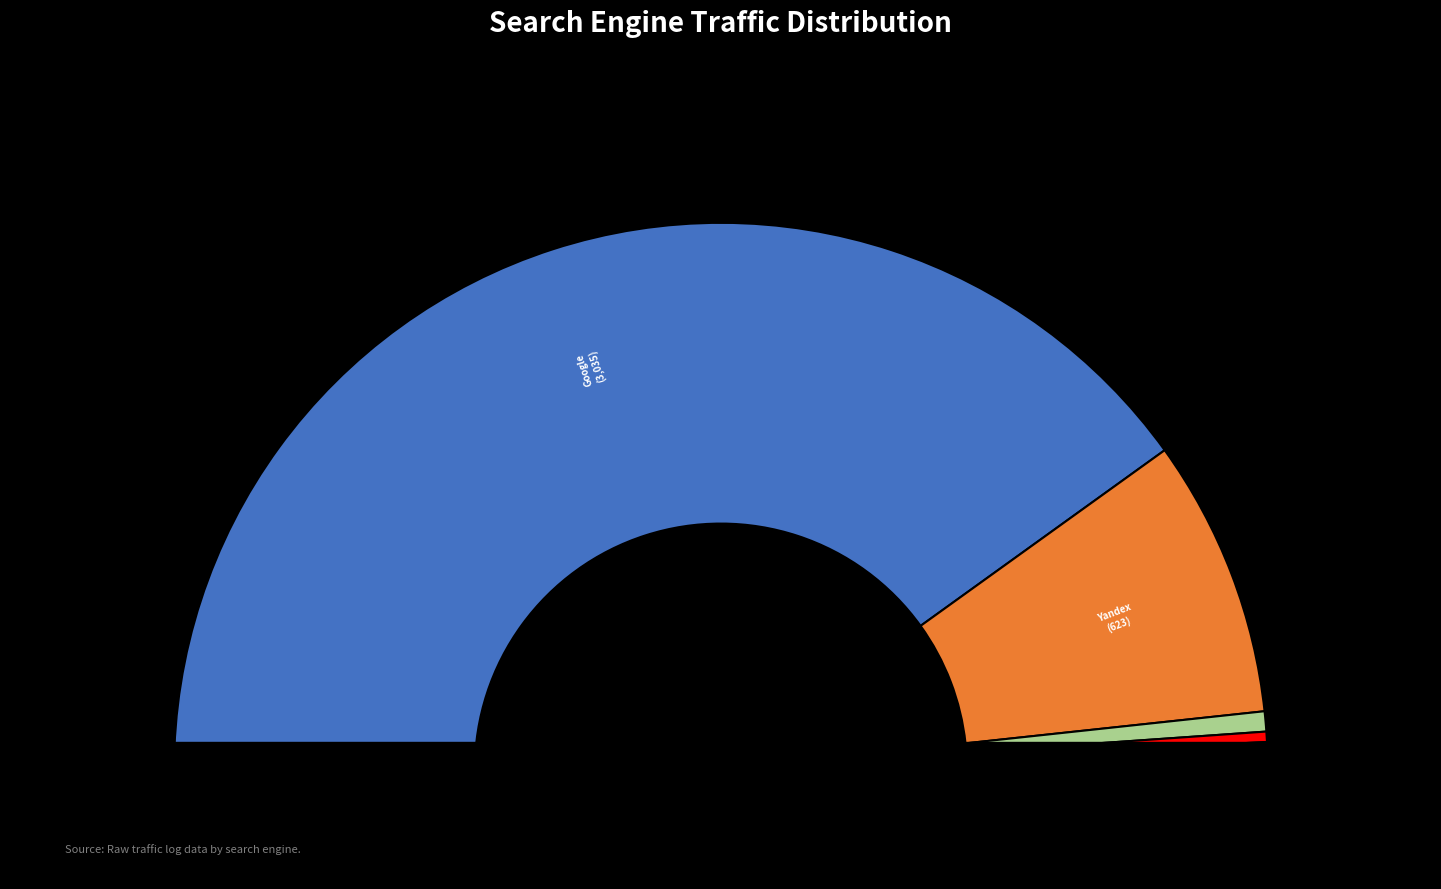

Combined, do Google-Img and Bigmir.net account for over 50%?

No